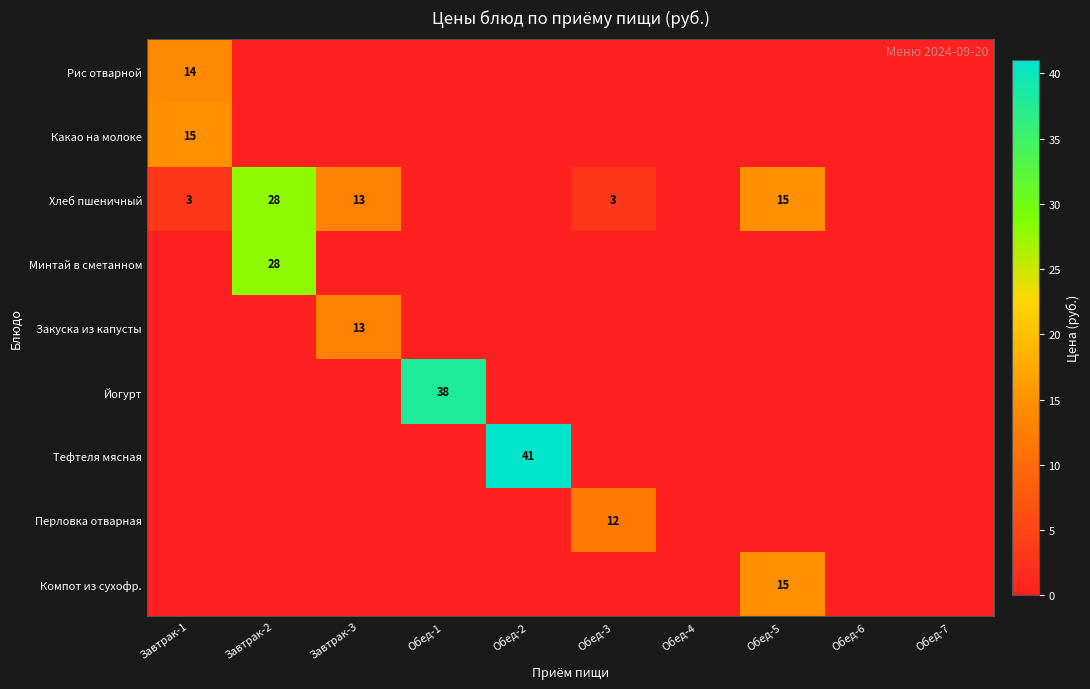

At which category is the sum across all series the highest?

Завтрак-2